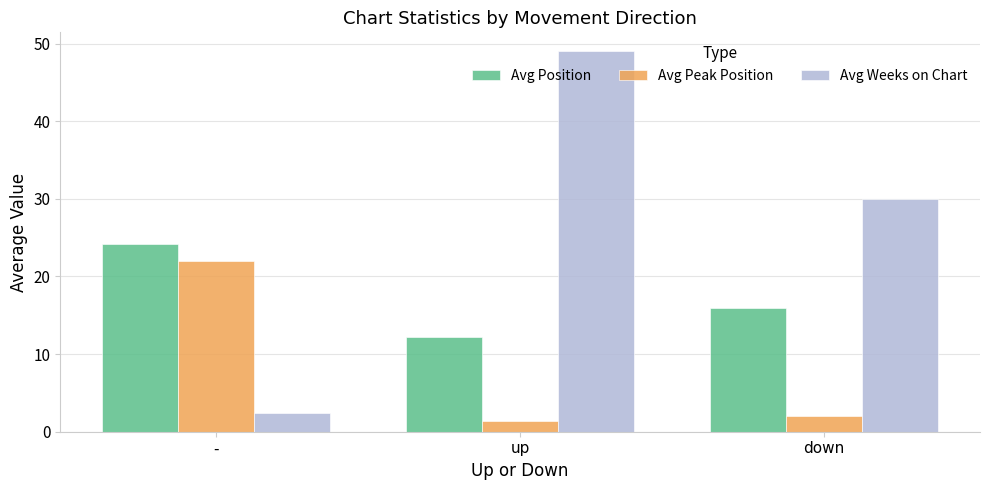

List the labels in order of Avg Position value, largest first.

-, down, up